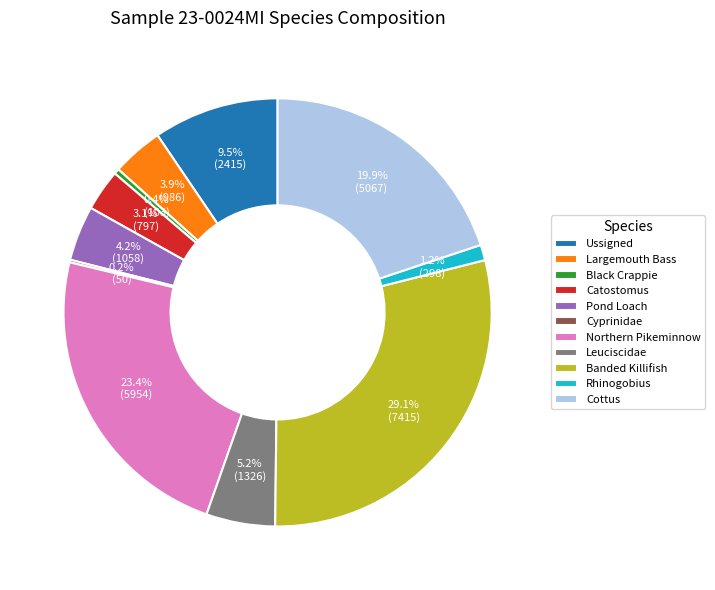

Combined, do Northern Pikeminnow and Ussigned account for over 50%?

No